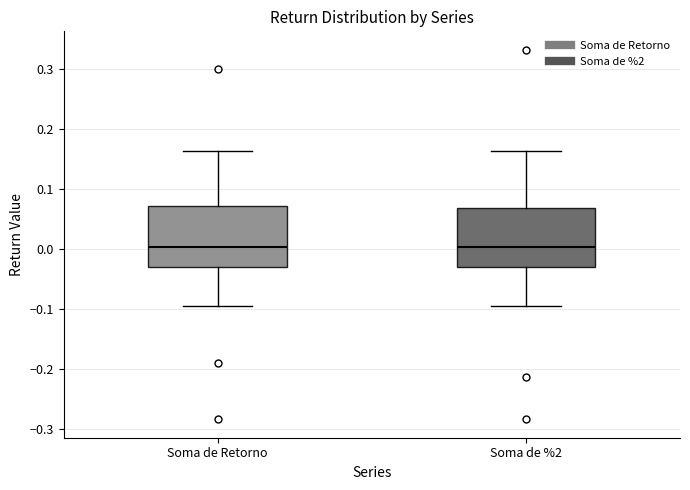

Reading left to right, transcribe this box plot: for each box, give where its median line is, the range the box spans, and where its two whiskers end, as read against the y-axis. The values are not printed on the chart, so give them approximately, as read against the axis.

Soma de Retorno: median 0.00, box -0.03 to 0.07, whiskers -0.10 to 0.16
Soma de %2: median 0.00, box -0.03 to 0.07, whiskers -0.10 to 0.16